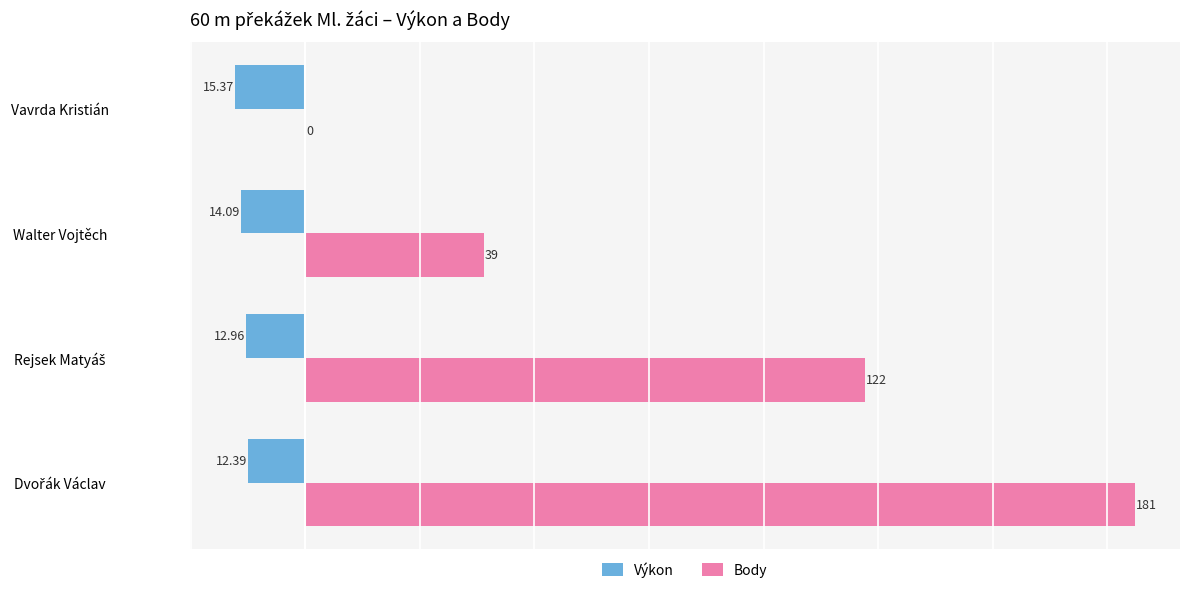

What is the sum of all Body values?

342.0